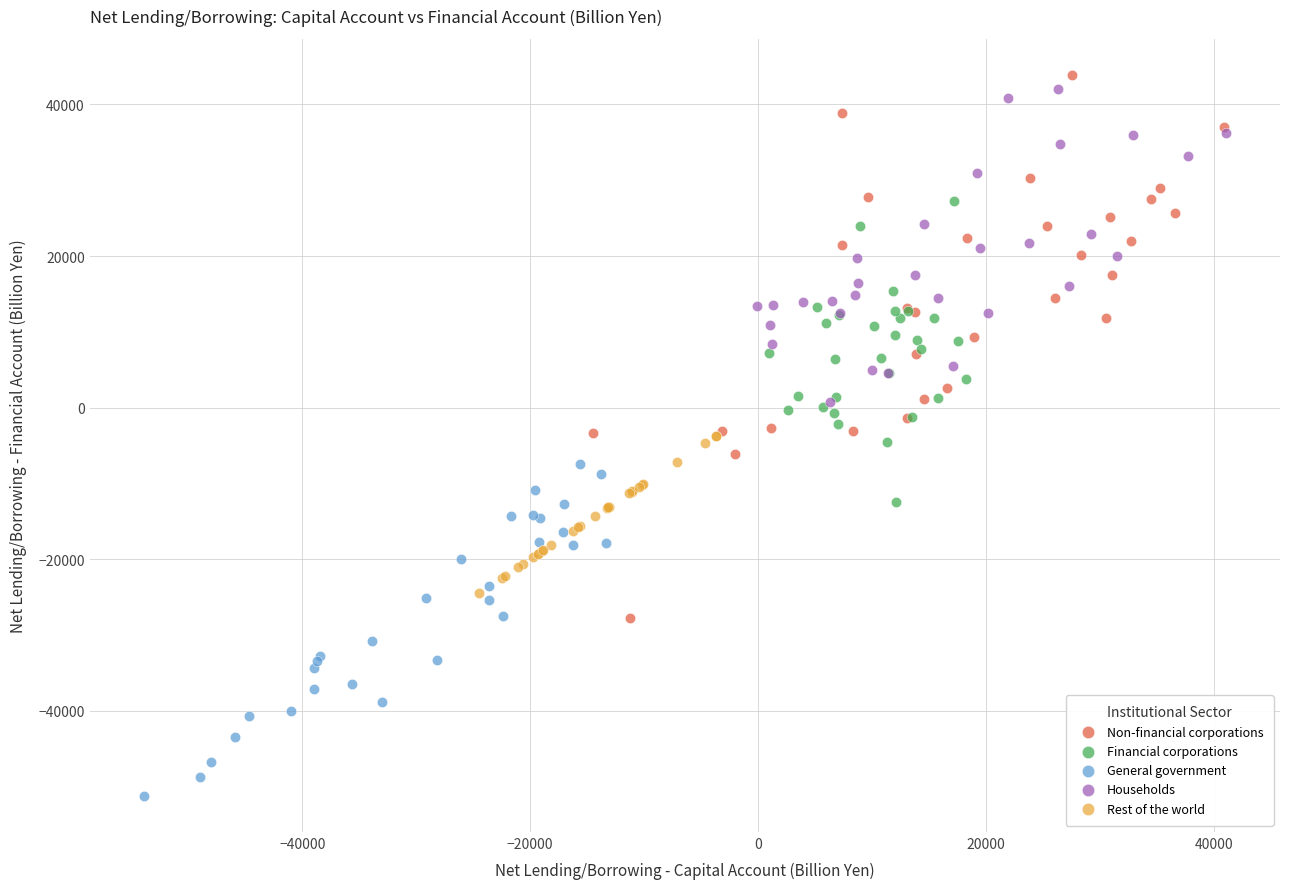

Which series has the largest Y range (max minus min)?

Non-financial corporations